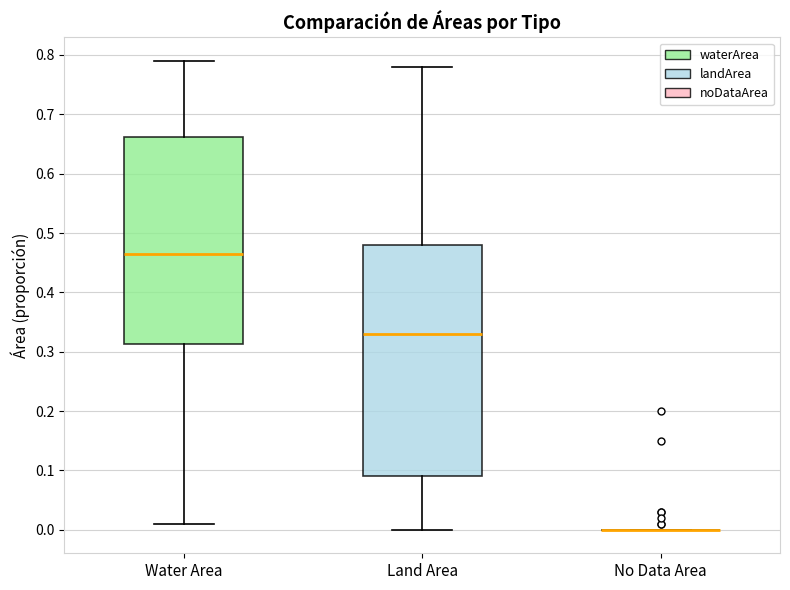

Which box is the tallest, from its lower edge to its upper edge?

Land Area